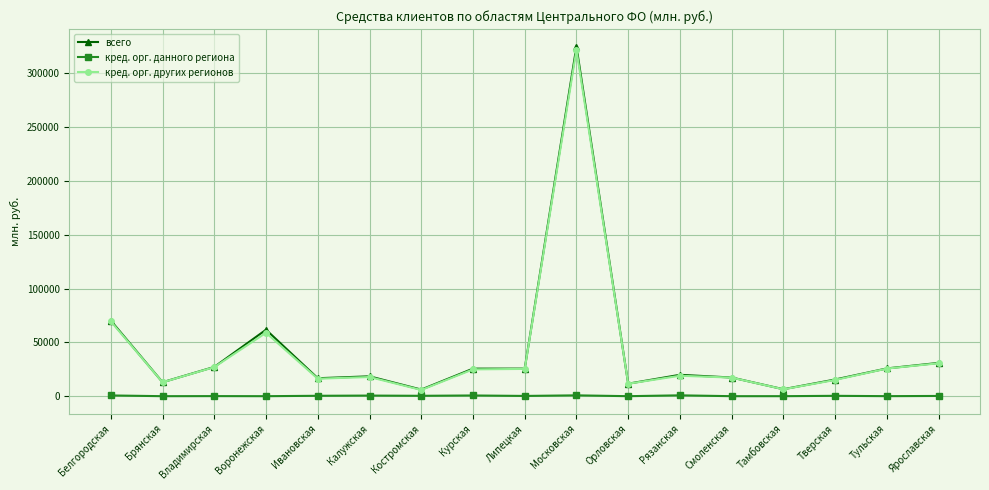

Is the value of всего at Брянская greater than the value of кред. орг. других регионов at Липецкая?

No